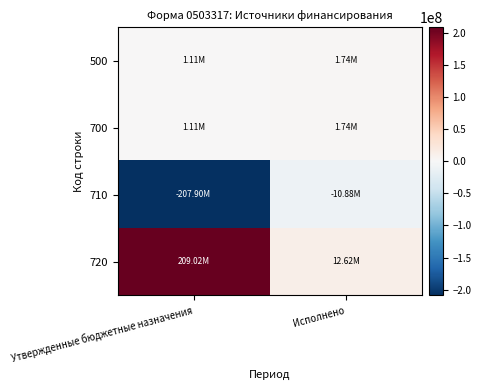

Which series has the widest spread of values?

710